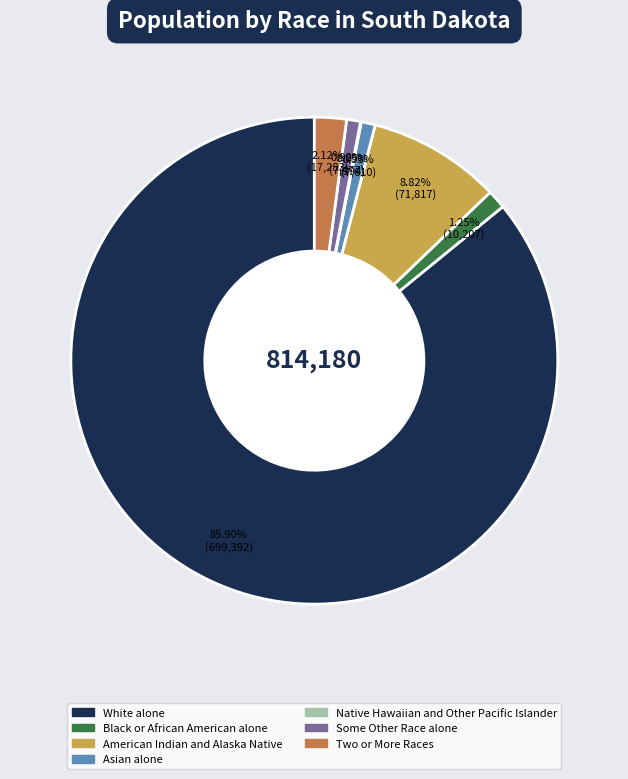

Which has a higher value, American Indian and Alaska Native or Asian alone?

American Indian and Alaska Native